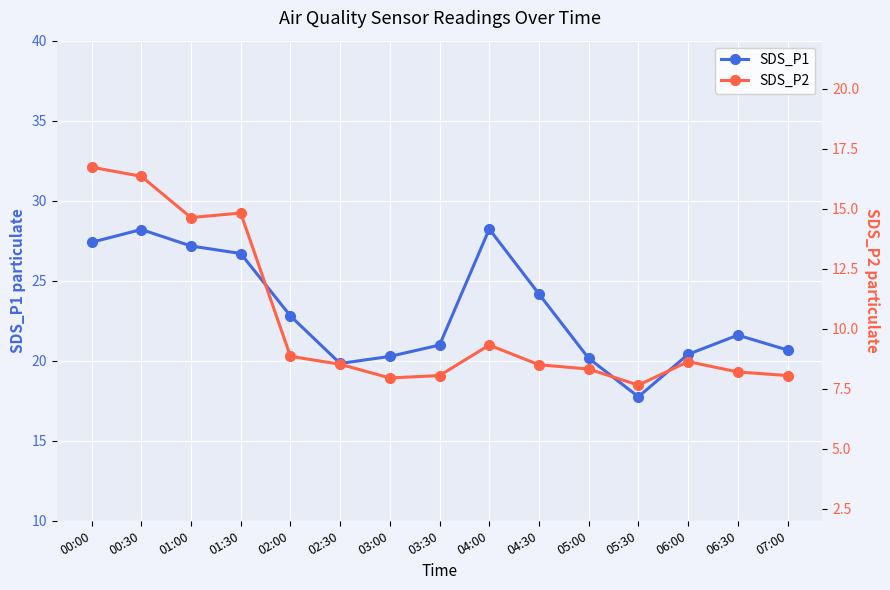

What is the lowest value of the SDS_P1 series?

17.8